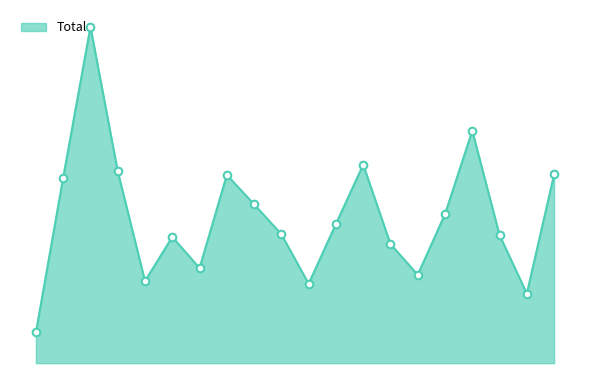

Does the chart have visible grid lines?

No